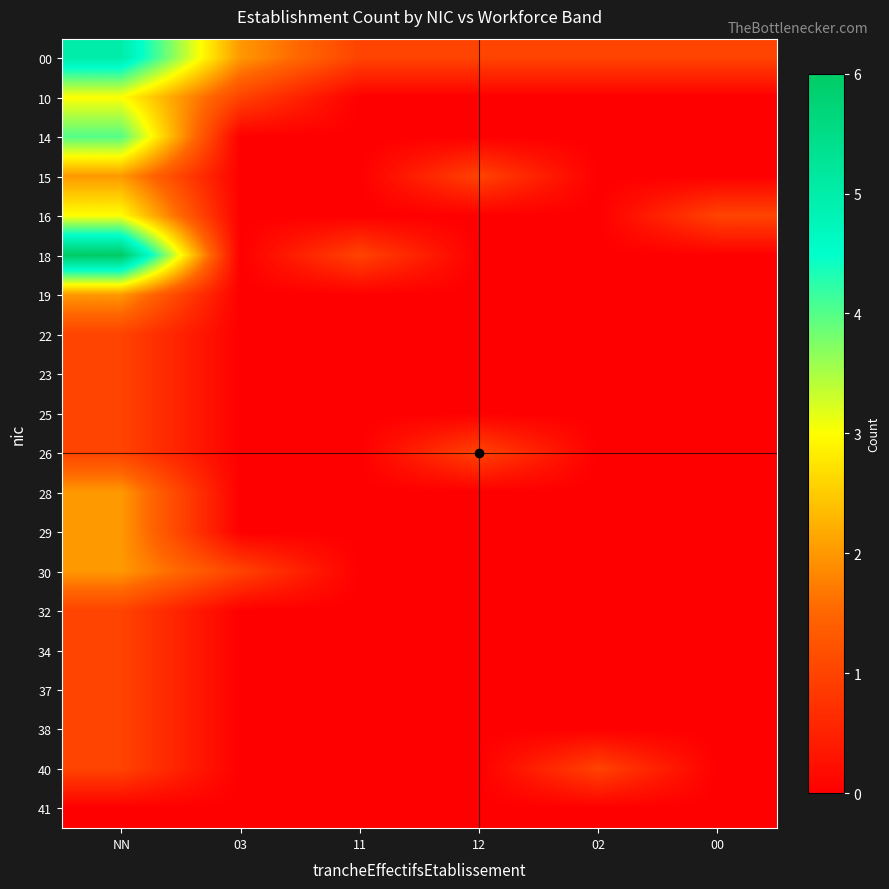

Which series has the widest spread of values?

18